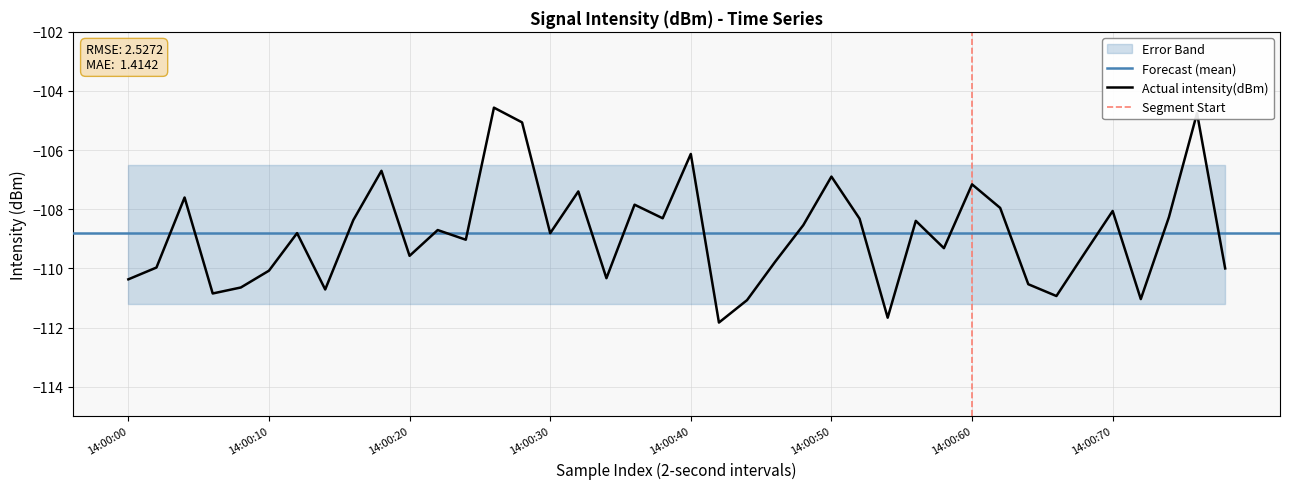

How many values exceed -108?

11